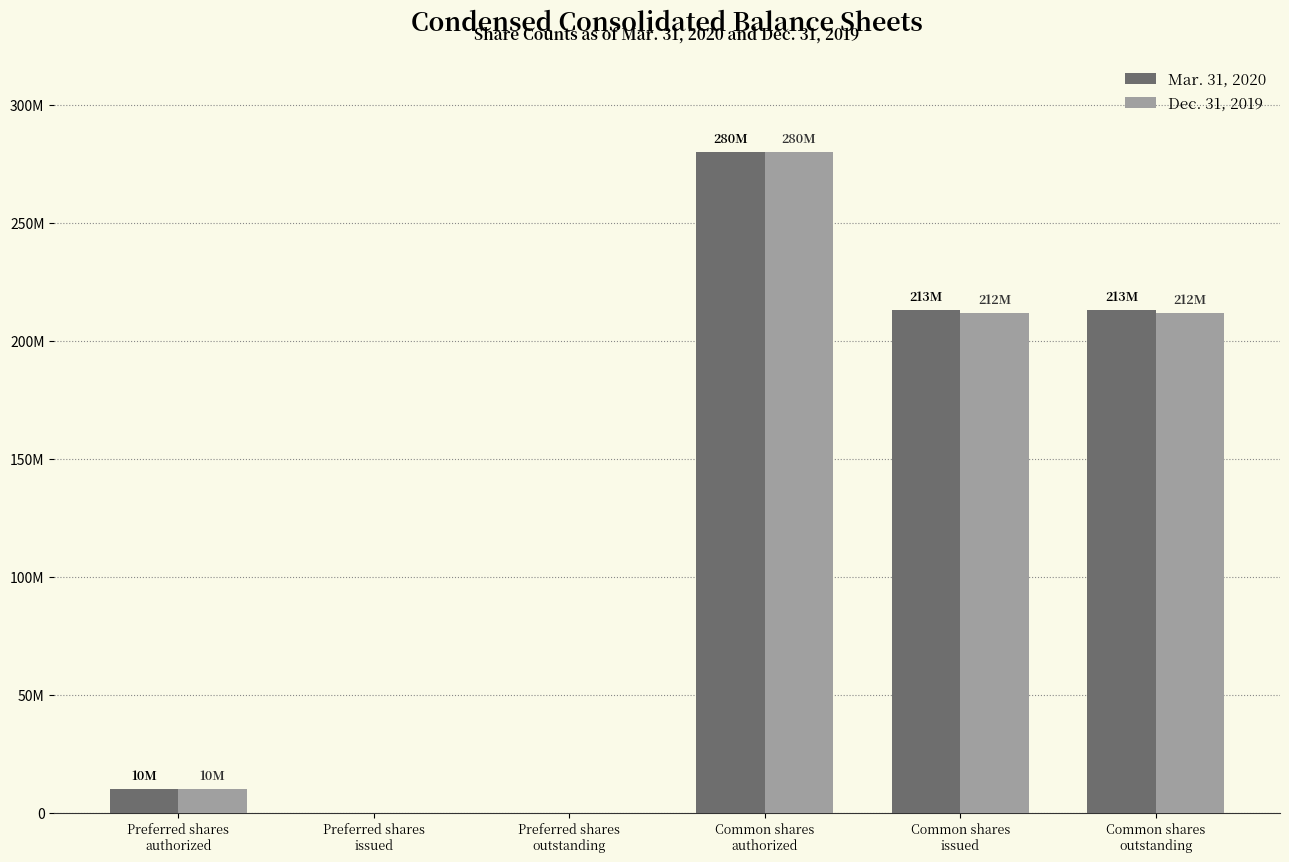

The Mar. 31, 2020 series shows 368390146 at Common shares
authorized. True or false?

False